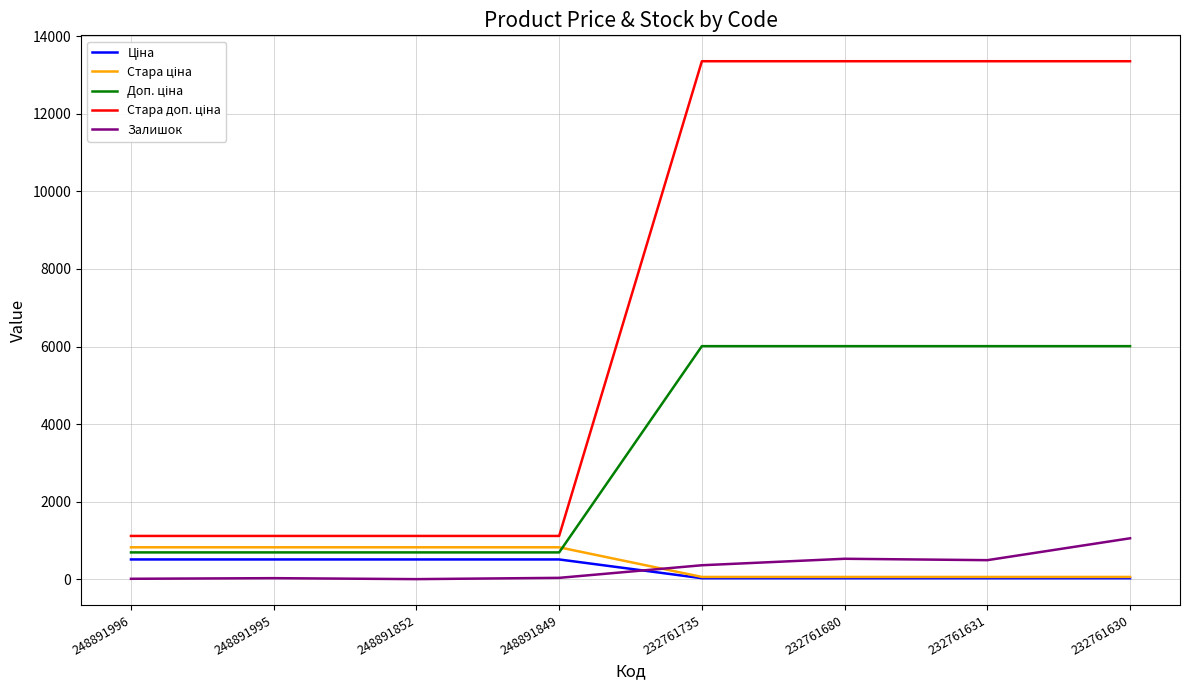

True or false: Залишок has a value of 492.0 at 232761631.

True